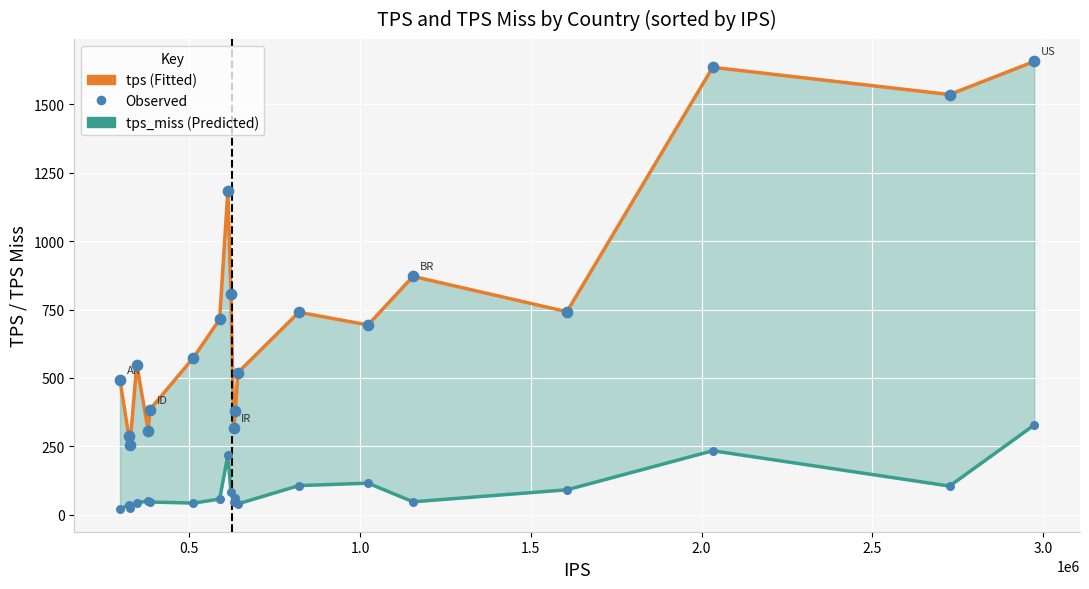

Which series has the largest total across all categories?

tps